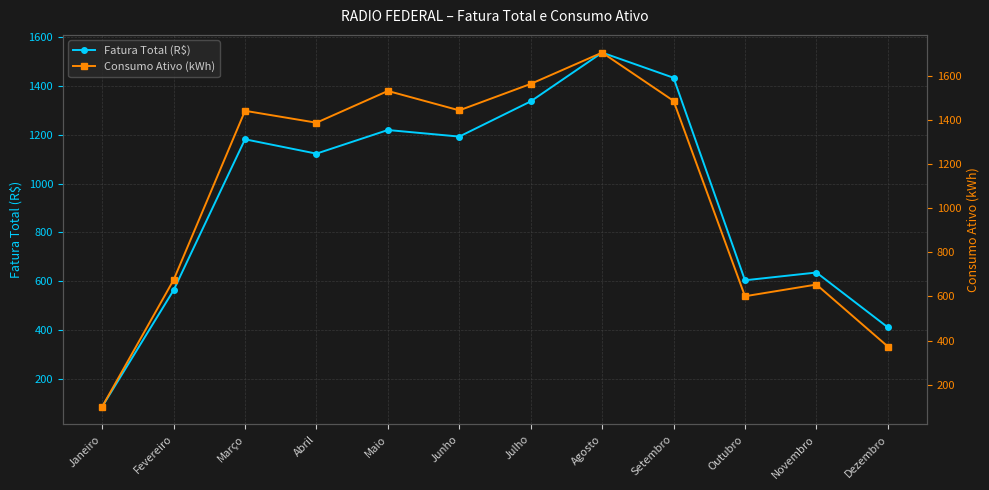

List the series in order of their overall mean, highest first.

Consumo Ativo (kWh), Fatura Total (R$)